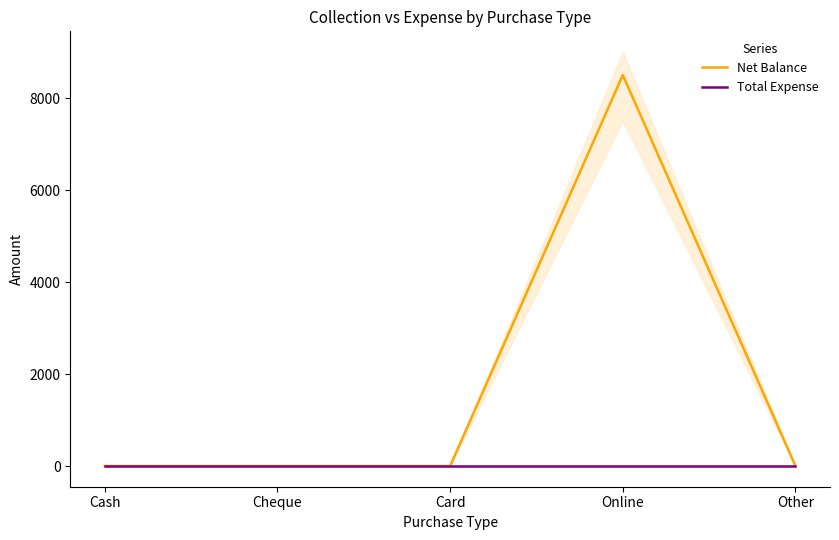

Which series has the widest spread of values?

Net Balance